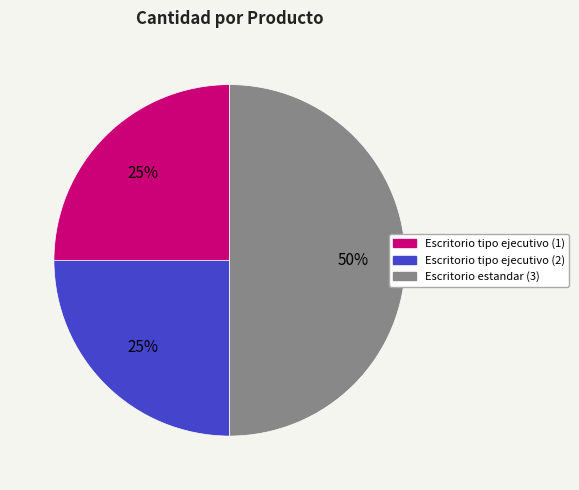

True or false: Escritorio tipo ejecutivo (1) accounts for 25% of the total.

True